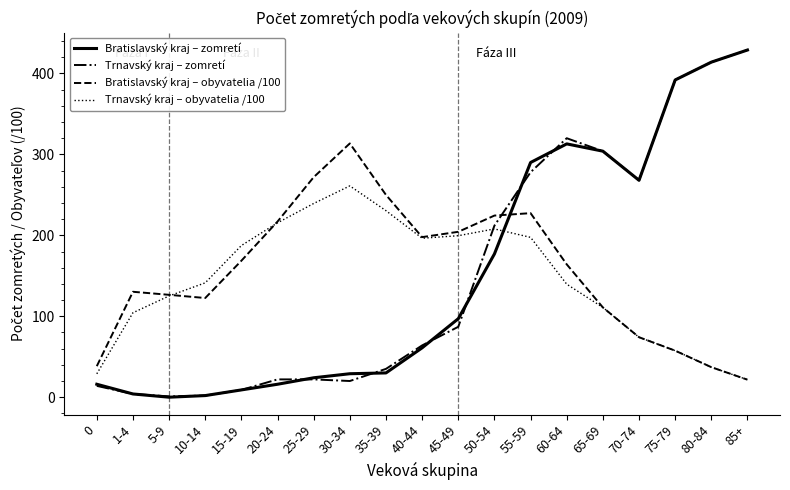

What is the highest value of the Bratislavský kraj – zomretí series?

429.0